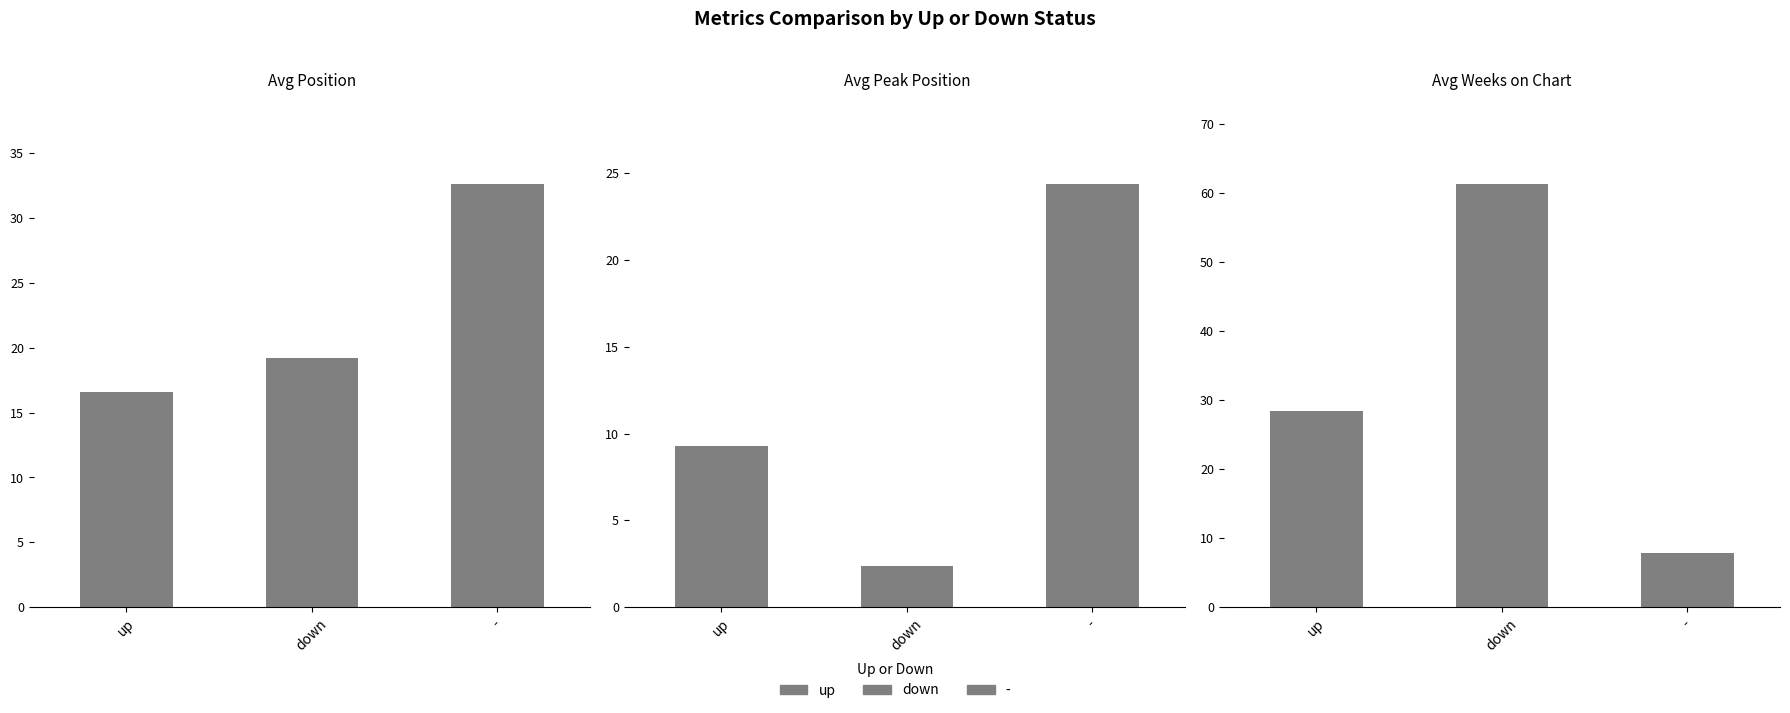

At which label is Avg Position closest to 24?

down